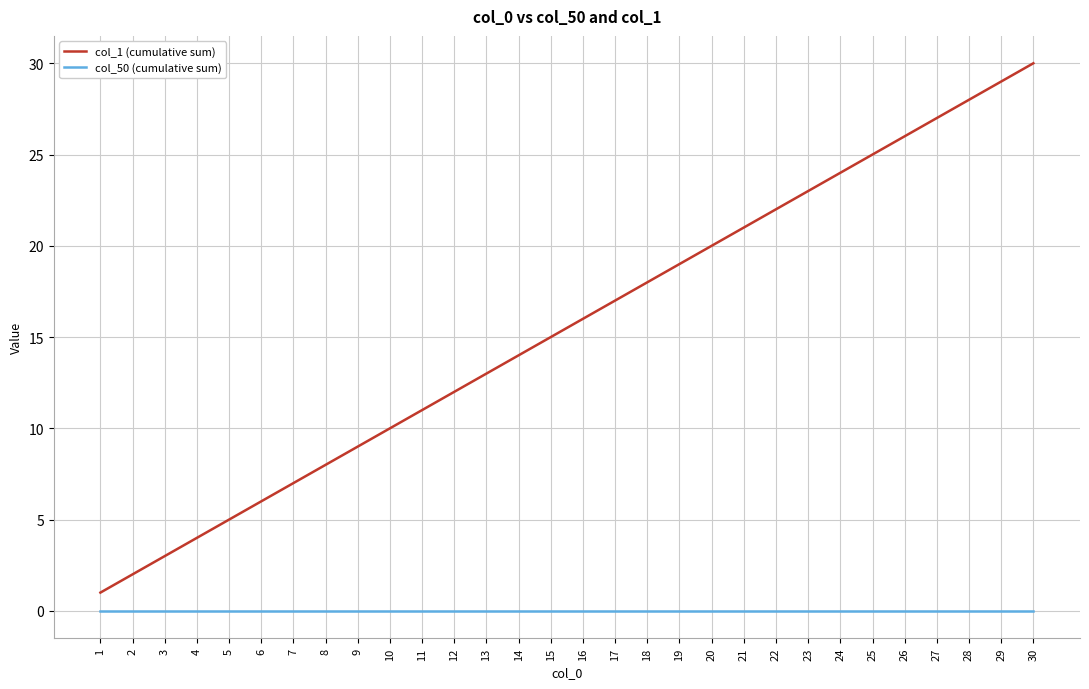

Is it true that col_1 (cumulative sum) equals 15 at 30?

False